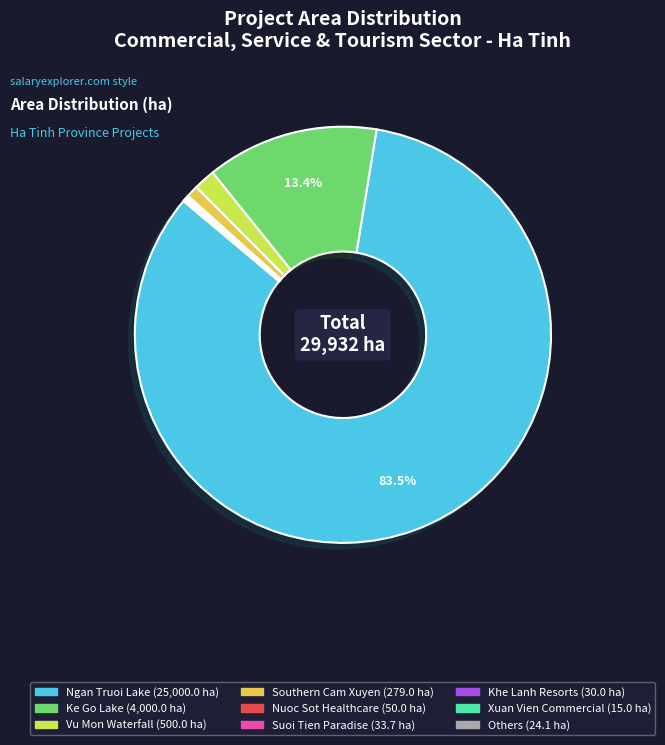

To the nearest percent, what is the difference between the largest and smallest slice percentages?

83%